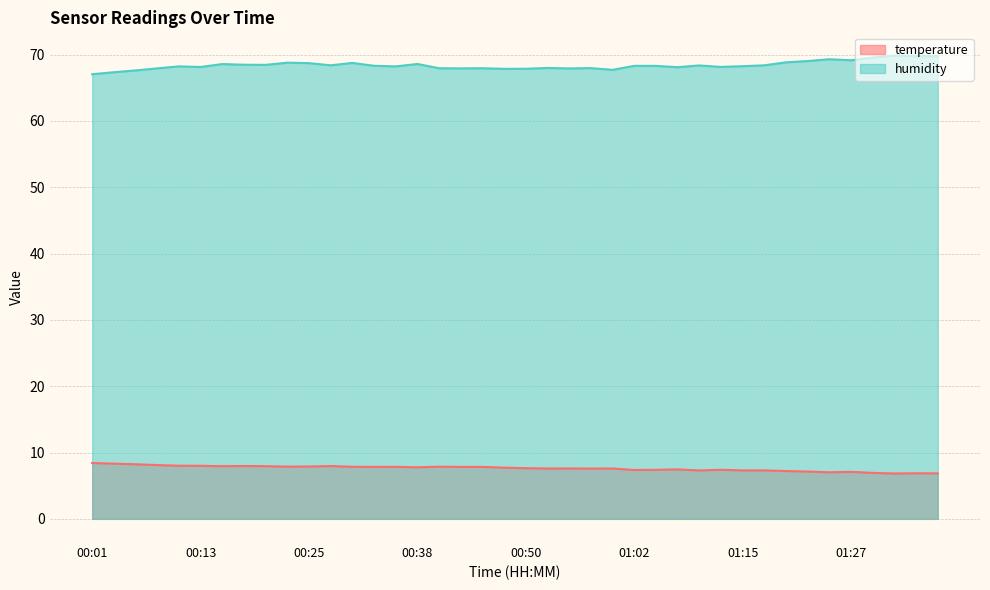

True or false: temperature and humidity intersect in this chart.

False